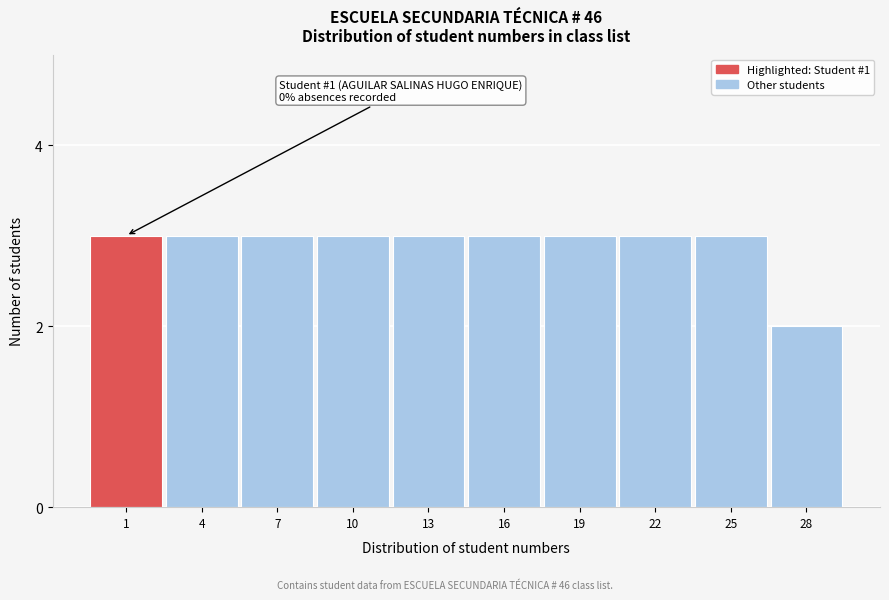

Reading left to right, transcribe all the data shown in this chart.

1=3	4=3	7=3	10=3	13=3	16=3	19=3	22=3	25=3	28=2